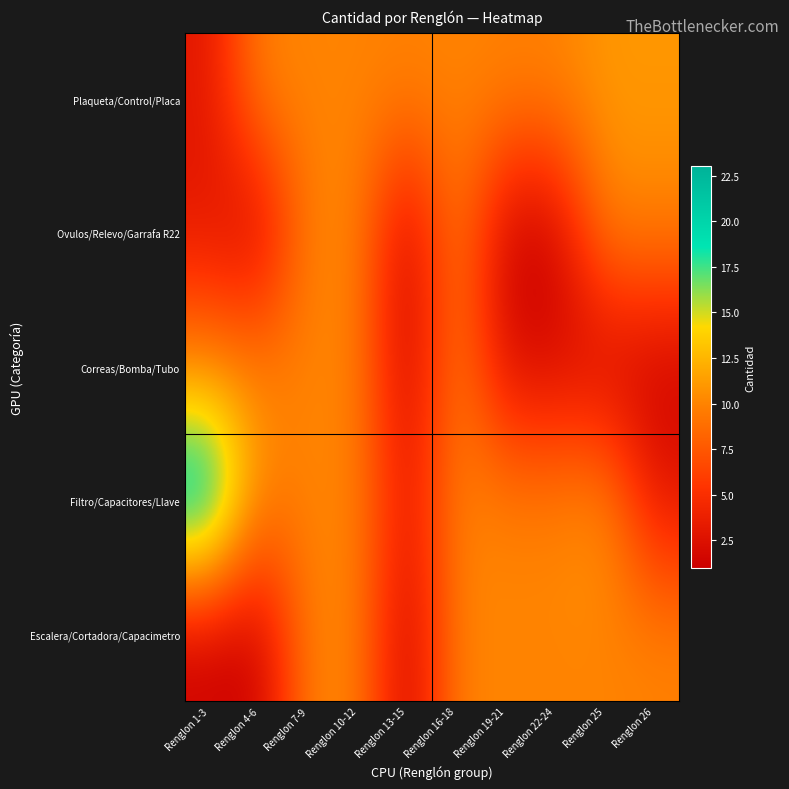

Reading left to right, what are all the values shown in this chart?

Plaqueta/Control/Placa: Renglon 1-3=3	Renglon 4-6=10	Renglon 7-9=10	Renglon 10-12=10	Renglon 13-15=10	Renglon 16-18=10	Renglon 19-21=10	Renglon 22-24=10	Renglon 25=11	Renglon 26=11
Ovulos/Relevo/Garrafa R22: Renglon 1-3=3	Renglon 4-6=1	Renglon 7-9=10	Renglon 10-12=10	Renglon 13-15=1	Renglon 16-18=10	Renglon 19-21=1	Renglon 22-24=1	Renglon 25=10	Renglon 26=10
Correas/Bomba/Tubo: Renglon 1-3=10	Renglon 4-6=10	Renglon 7-9=10	Renglon 10-12=10	Renglon 13-15=1	Renglon 16-18=10	Renglon 19-21=2	Renglon 22-24=2	Renglon 25=1	Renglon 26=1
Filtro/Capacitores/Llave: Renglon 1-3=23	Renglon 4-6=10	Renglon 7-9=10	Renglon 10-12=10	Renglon 13-15=3	Renglon 16-18=10	Renglon 19-21=10	Renglon 22-24=10	Renglon 25=11	Renglon 26=3
Escalera/Cortadora/Capacimetro: Renglon 1-3=1	Renglon 4-6=1	Renglon 7-9=10	Renglon 10-12=10	Renglon 13-15=1	Renglon 16-18=10	Renglon 19-21=10	Renglon 22-24=10	Renglon 25=10	Renglon 26=10